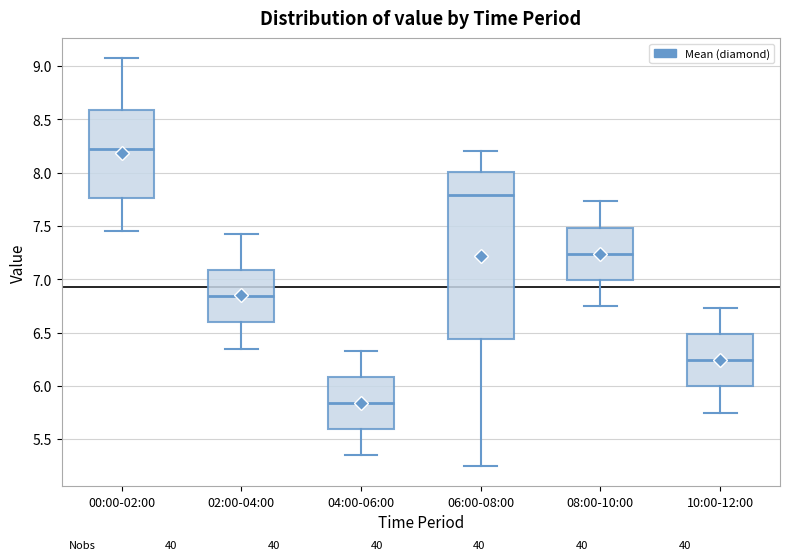

Reading left to right, transcribe this box plot: for each box, give where its median line is, the range the box spans, and where its two whiskers end, as read against the y-axis. The values are not printed on the chart, so give them approximately, as read against the axis.

00:00-02:00: median 8.25, box 7.75 to 8.60, whiskers 7.45 to 9.05
02:00-04:00: median 6.85, box 6.60 to 7.10, whiskers 6.35 to 7.40
04:00-06:00: median 5.85, box 5.60 to 6.10, whiskers 5.35 to 6.35
06:00-08:00: median 7.80, box 6.45 to 8.00, whiskers 5.25 to 8.20
08:00-10:00: median 7.25, box 7.00 to 7.50, whiskers 6.75 to 7.75
10:00-12:00: median 6.25, box 6.00 to 6.50, whiskers 5.75 to 6.75